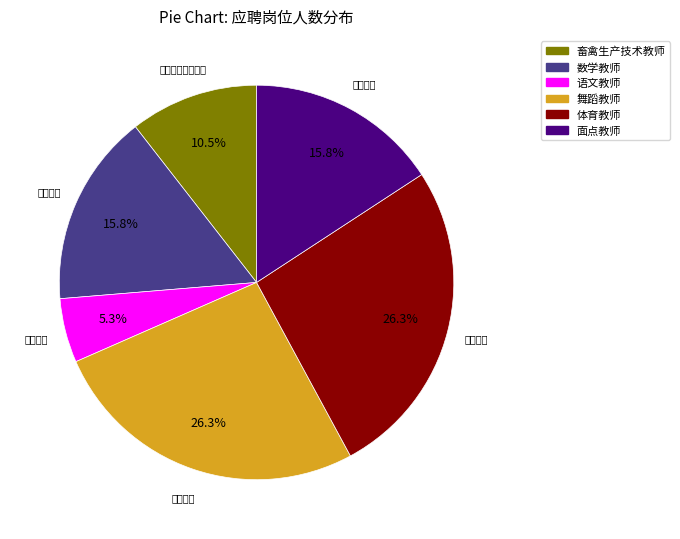

Does any single category account for the majority?

No